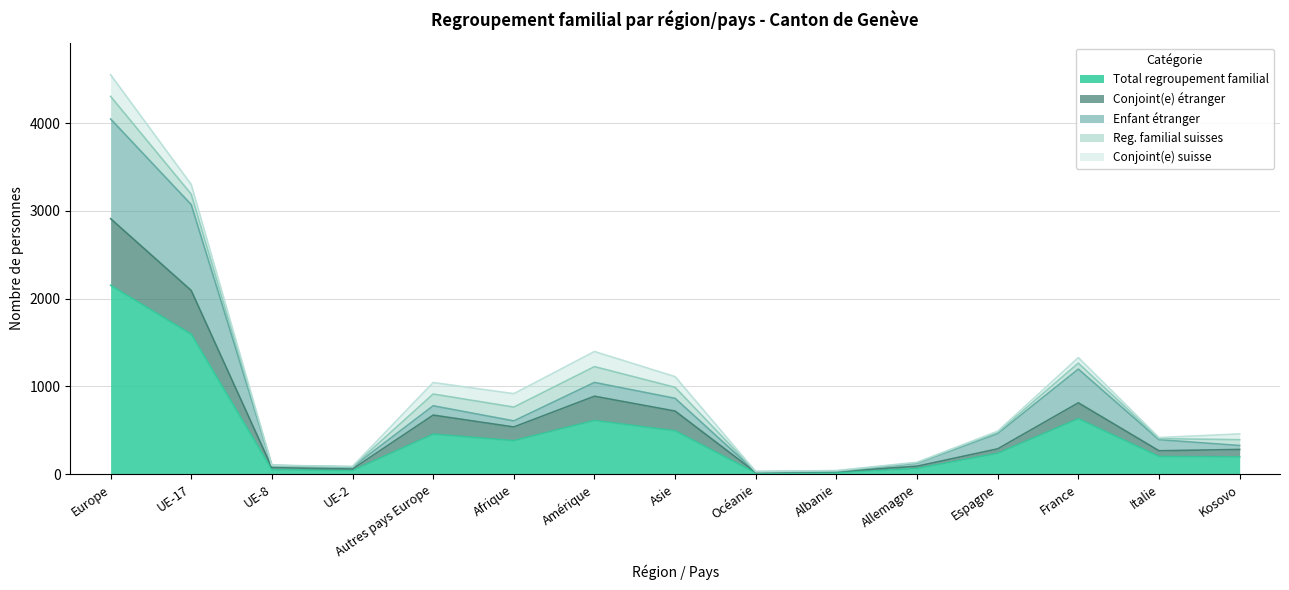

At which label does Total regroupement familial reach its peak?

Europe